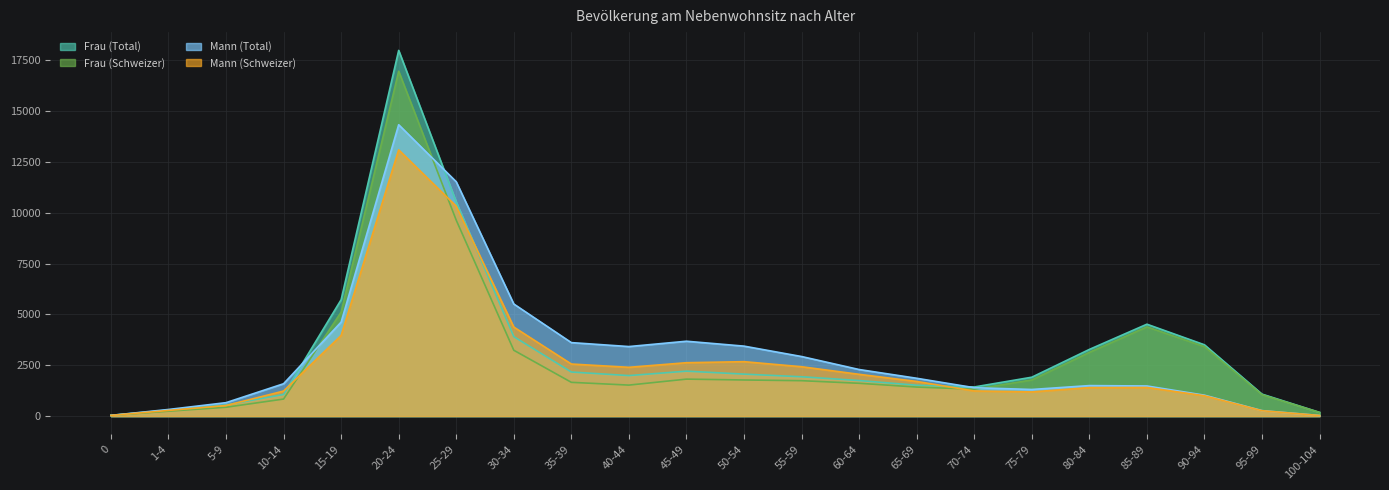

What is the label of the 19th point from the left?

85-89